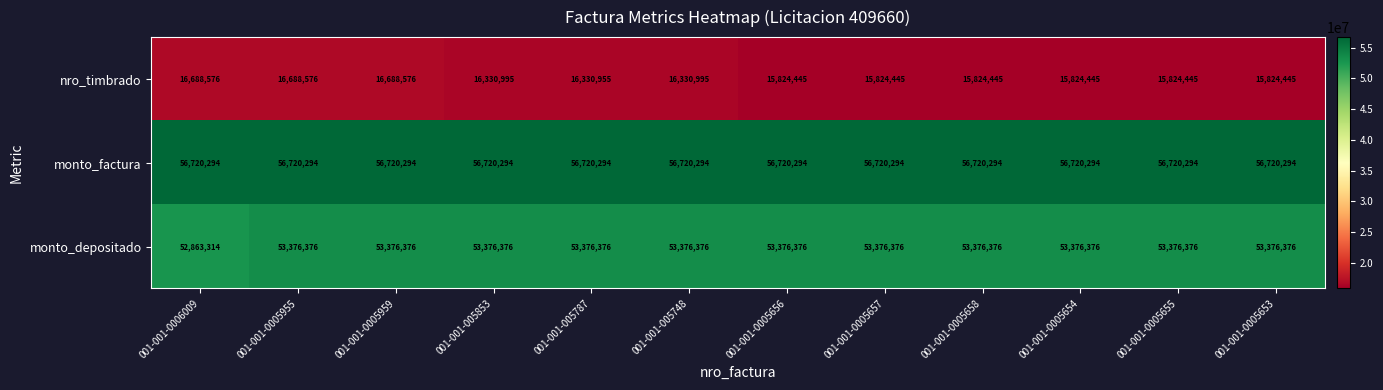

What is the maximum value for monto_depositado?

53376376